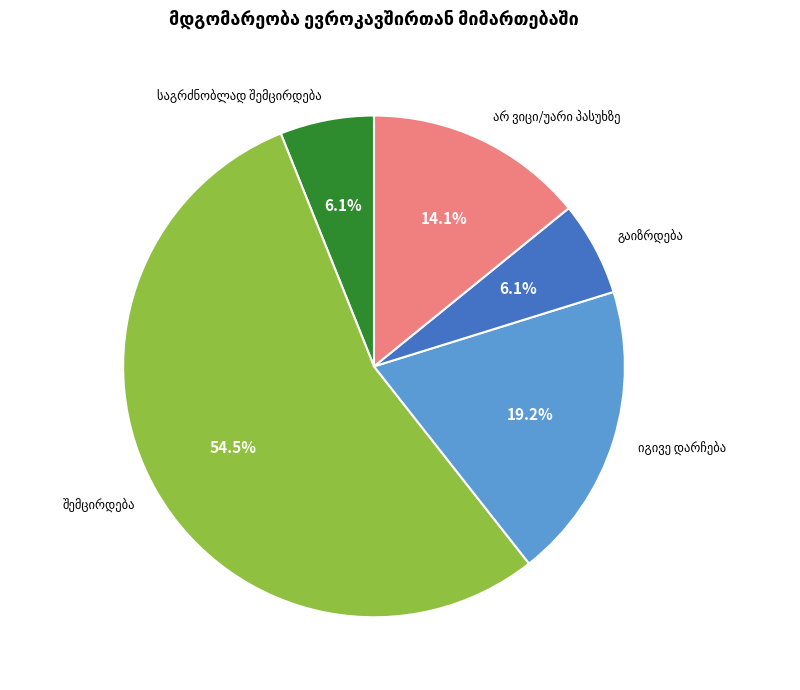

How many segments does this pie chart have?

5